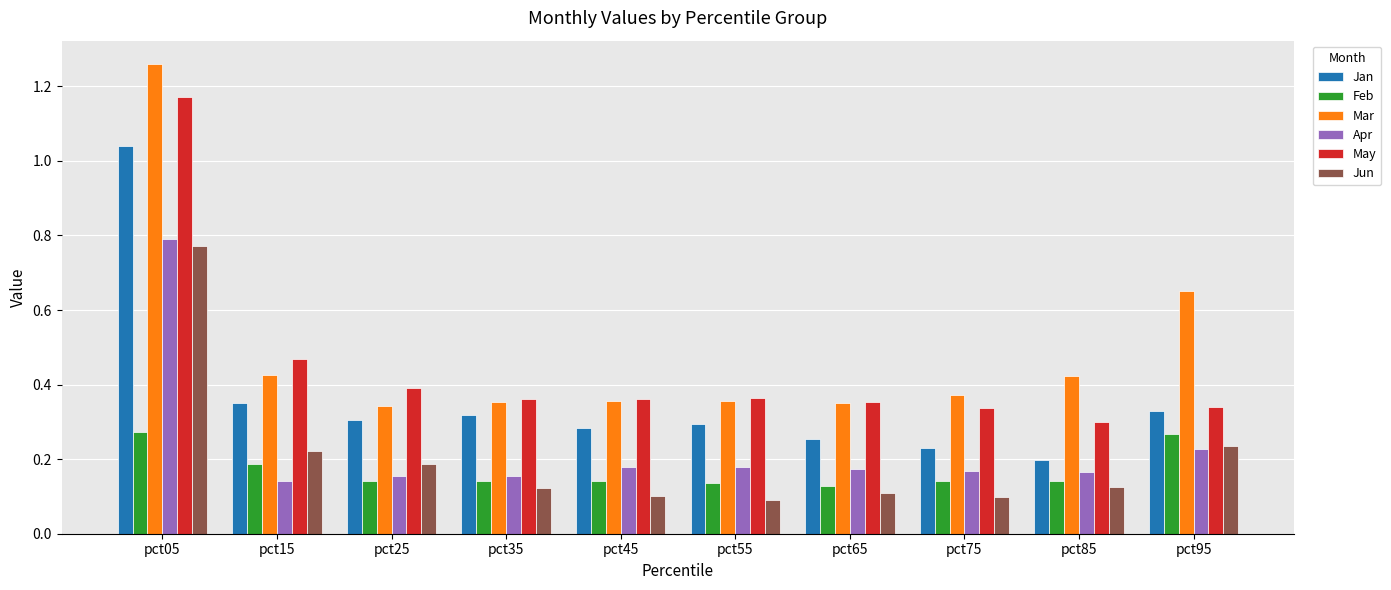

How many bars are there in total?

60